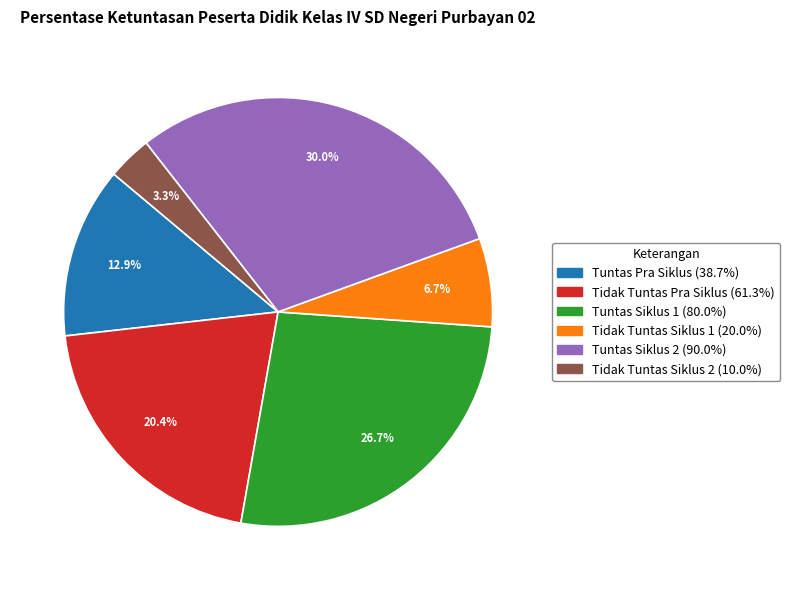

To the nearest percent, what portion does Tuntas Siklus 1 represent?

27%